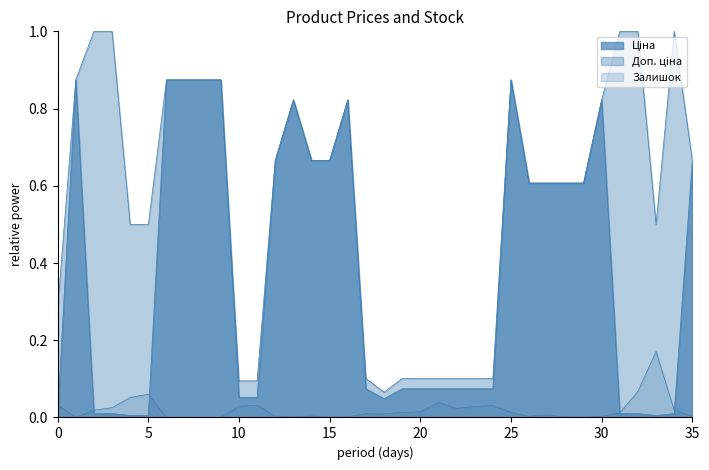

True or false: Залишок has a value of 0.0 at 25.

False